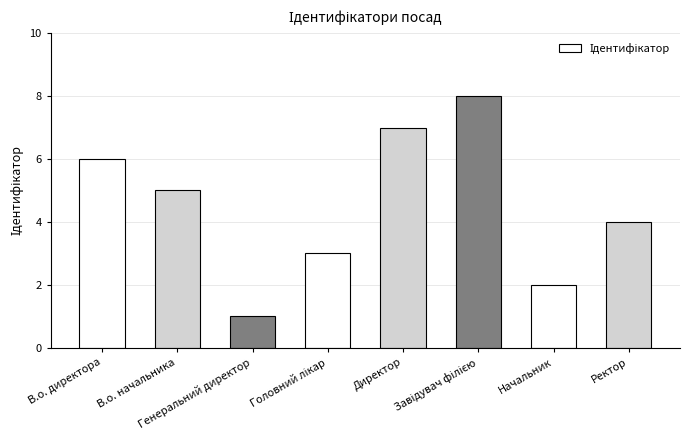

How many values are between 3 and 7?

5